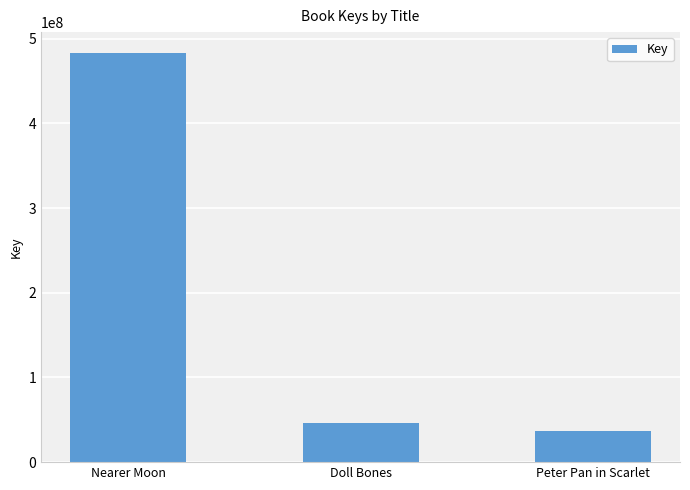

Read the value at Peter Pan in Scarlet, to the nearest 100.

36314200